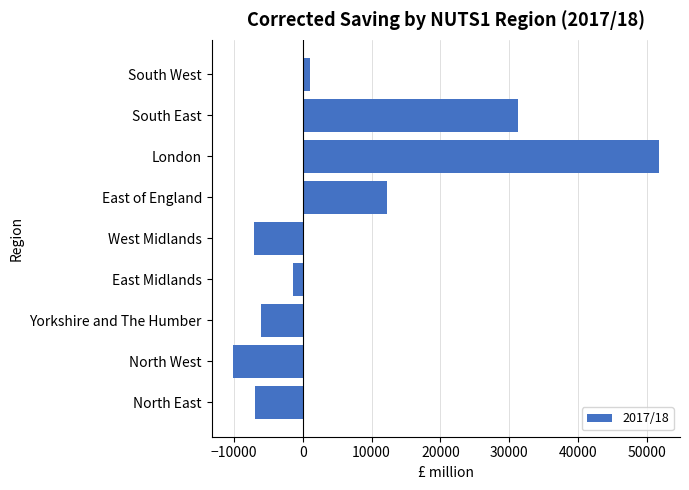

What is the difference between the second highest and second lowest values?

38348